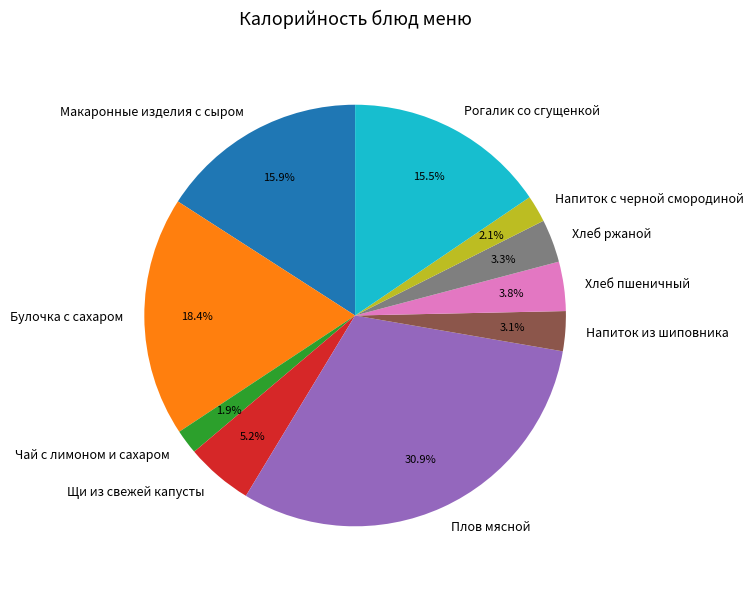

Count the number of slices in the pie.

10